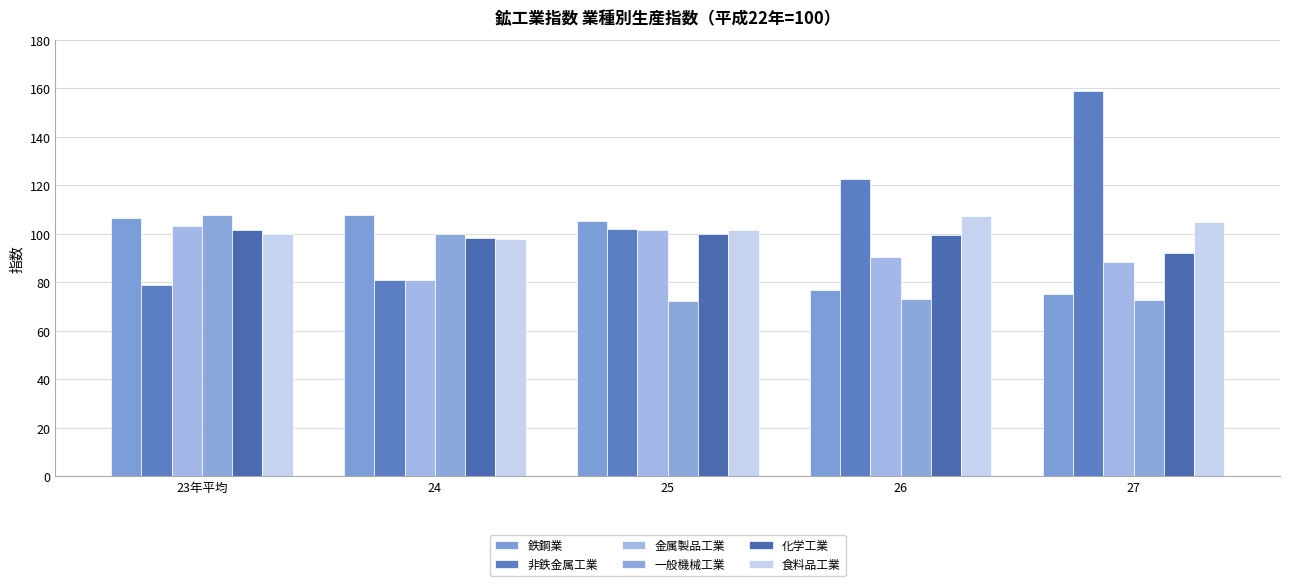

What position from the left is 25?

3